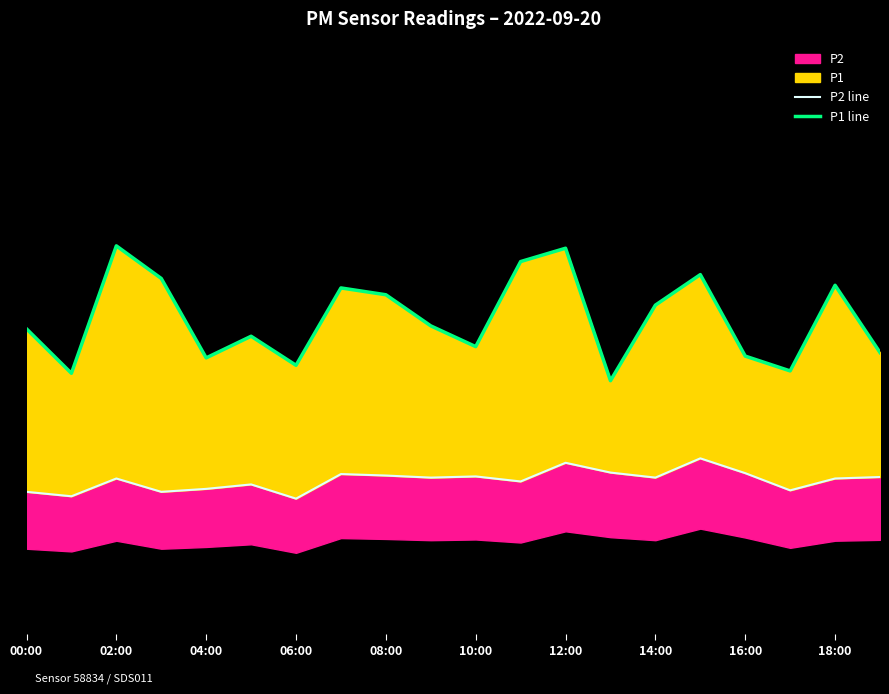

In P2 line, how many points are lower than both neighbors (excluding endpoints)?

7